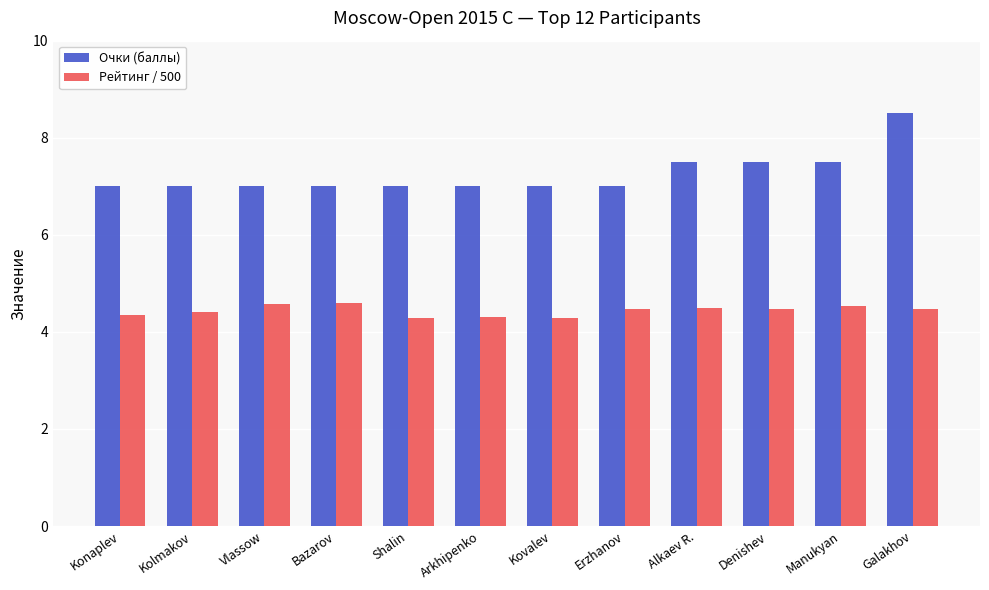

What is the value of the Очки (баллы) bar at the 7th from the left?

7.0